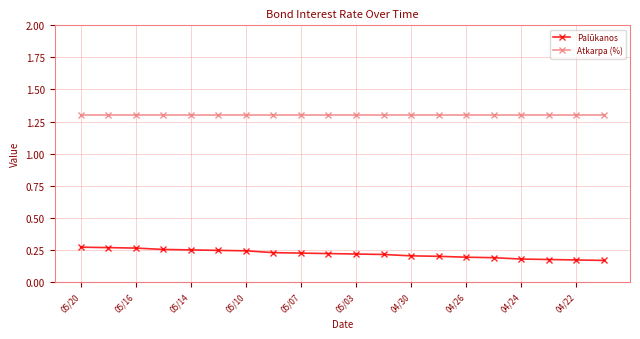

Which series has the largest range (max minus min)?

Palūkanos